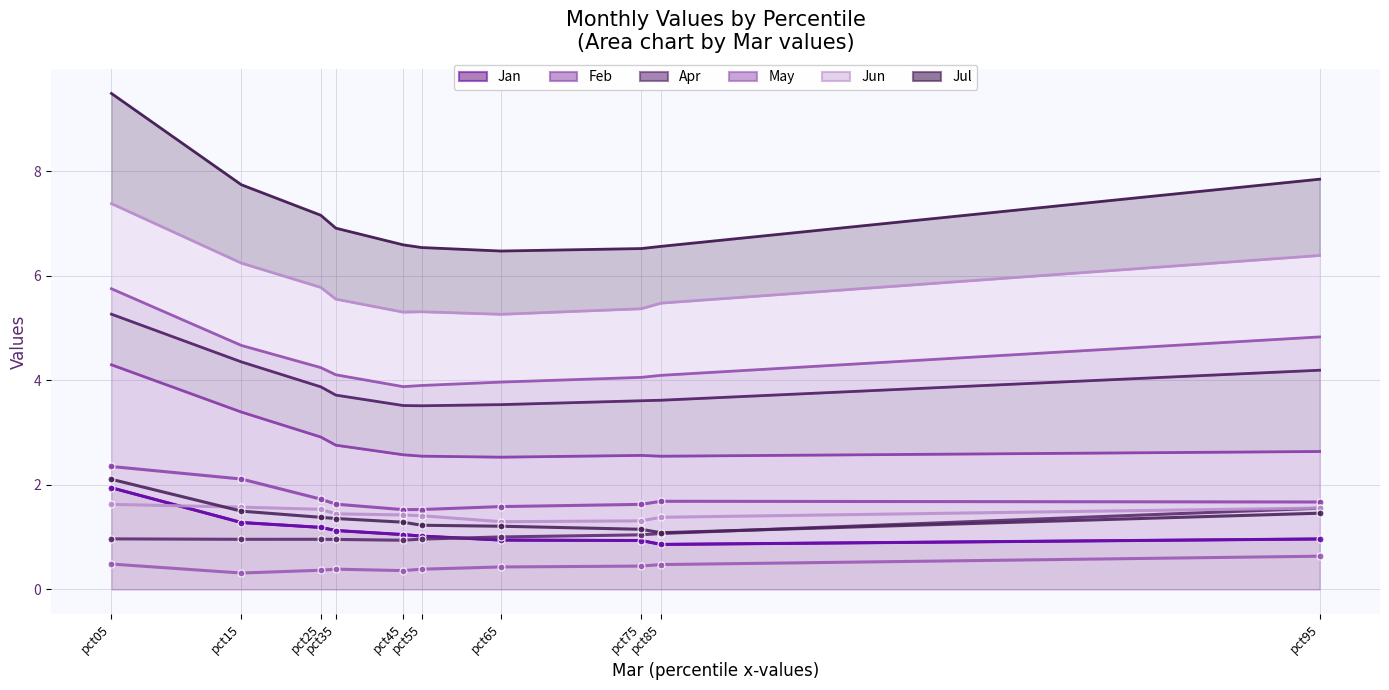

Reading left to right, transcribe all the data shown in this chart.

Jan (line): pct05=1.9	pct15=1.3	pct25=1.2	pct35=1.1	pct45=1.0	pct55=1.0	pct65=0.9	pct75=0.9	pct85=0.9	pct95=1.0
Feb (line): pct05=2.4	pct15=2.1	pct25=1.7	pct35=1.6	pct45=1.5	pct55=1.5	pct65=1.6	pct75=1.6	pct85=1.7	pct95=1.7
Apr (line): pct05=1.0	pct15=1.0	pct25=1.0	pct35=1.0	pct45=0.9	pct55=1.0	pct65=1.0	pct75=1.0	pct85=1.1	pct95=1.6
May (line): pct05=0.5	pct15=0.3	pct25=0.4	pct35=0.4	pct45=0.4	pct55=0.4	pct65=0.4	pct75=0.4	pct85=0.5	pct95=0.6
Jun (line): pct05=1.6	pct15=1.6	pct25=1.5	pct35=1.4	pct45=1.4	pct55=1.4	pct65=1.3	pct75=1.3	pct85=1.4	pct95=1.6
Jul (line): pct05=2.1	pct15=1.5	pct25=1.4	pct35=1.4	pct45=1.3	pct55=1.2	pct65=1.2	pct75=1.2	pct85=1.1	pct95=1.5